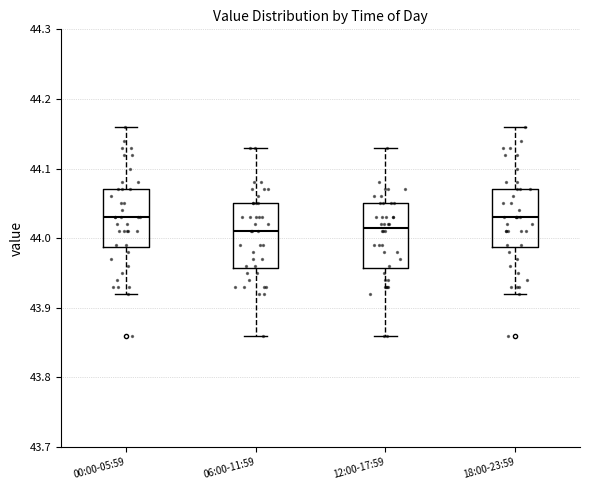

Reading left to right, transcribe this box plot: for each box, give where its median line is, the range the box spans, and where its two whiskers end, as read against the y-axis. The values are not printed on the chart, so give them approximately, as read against the axis.

00:00-05:59: median 44.03, box 43.99 to 44.07, whiskers 43.92 to 44.16
06:00-11:59: median 44.01, box 43.96 to 44.05, whiskers 43.86 to 44.13
12:00-17:59: median 44.02, box 43.96 to 44.05, whiskers 43.86 to 44.13
18:00-23:59: median 44.03, box 43.99 to 44.07, whiskers 43.92 to 44.16